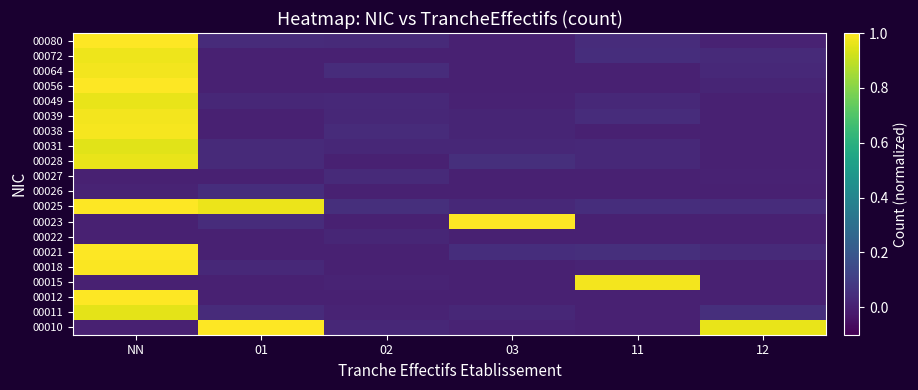

Reading right to left, transcribe all the data shown in this chart.

00010: 12=1.0	11=0.0	03=0.0	02=0.0	01=1.0	NN=0.0
00011: 12=0.0	11=0.0	03=0.0	02=0.0	01=0.0	NN=1.0
00012: 12=0.0	11=0.0	03=0.0	02=0.0	01=0.0	NN=1.0
00015: 12=0.0	11=1.0	03=0.0	02=0.0	01=0.0	NN=0.0
00018: 12=0.0	11=0.0	03=0.0	02=0.0	01=0.0	NN=1.0
00021: 12=0.0	11=0.0	03=0.0	02=0.0	01=0.0	NN=1.0
00022: 12=0.0	11=0.0	03=0.0	02=0.0	01=0.0	NN=0.0
00023: 12=0.0	11=0.0	03=1.0	02=0.0	01=0.0	NN=0.0
00025: 12=0.0	11=0.0	03=0.0	02=0.0	01=1.0	NN=1.0
00026: 12=0.0	11=0.0	03=0.0	02=0.0	01=0.0	NN=0.0
00027: 12=0.0	11=0.0	03=0.0	02=0.0	01=0.0	NN=0.0
00028: 12=0.0	11=0.0	03=0.0	02=0.0	01=0.0	NN=1.0
00031: 12=0.0	11=0.0	03=0.0	02=0.0	01=0.0	NN=1.0
00038: 12=0.0	11=0.0	03=0.0	02=0.0	01=0.0	NN=1.0
00039: 12=0.0	11=0.0	03=0.0	02=0.0	01=0.0	NN=1.0
00049: 12=0.0	11=0.0	03=0.0	02=0.0	01=0.0	NN=1.0
00056: 12=0.0	11=0.0	03=0.0	02=0.0	01=0.0	NN=1.0
00064: 12=0.0	11=0.0	03=0.0	02=0.0	01=0.0	NN=1.0
00072: 12=0.0	11=0.0	03=0.0	02=0.0	01=0.0	NN=1.0
00080: 12=0.0	11=0.0	03=0.0	02=0.0	01=0.0	NN=1.0